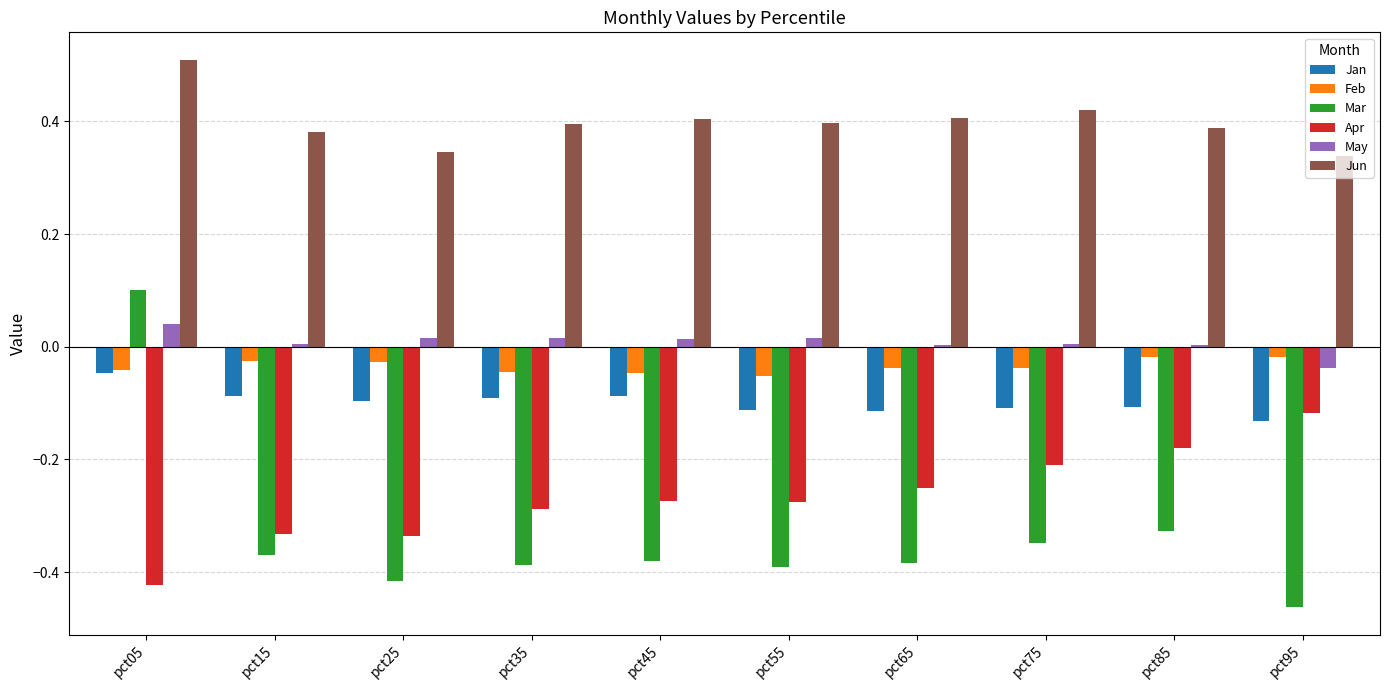

What is the difference between the Apr values at pct55 and pct75?

0.1